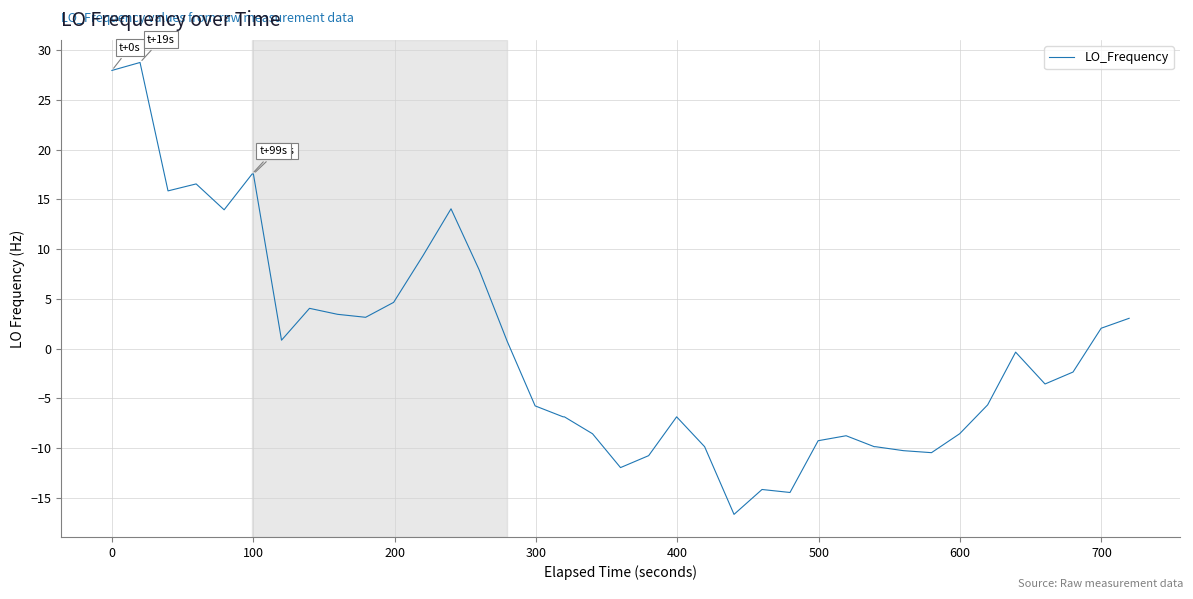

What is the difference between the maximum and minimum values?

45.4